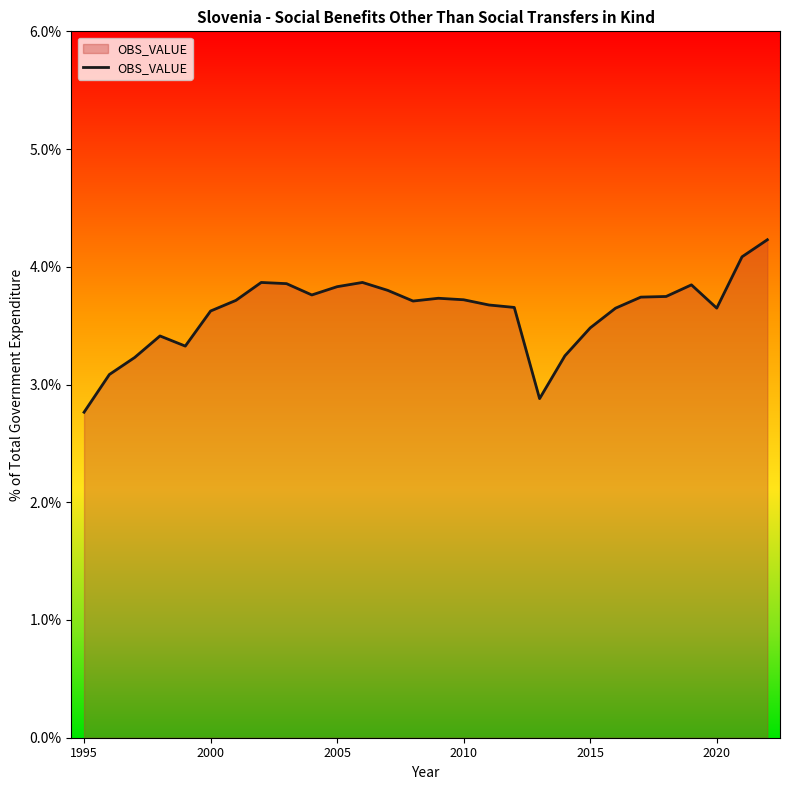

What is the greatest value displayed?

4.2